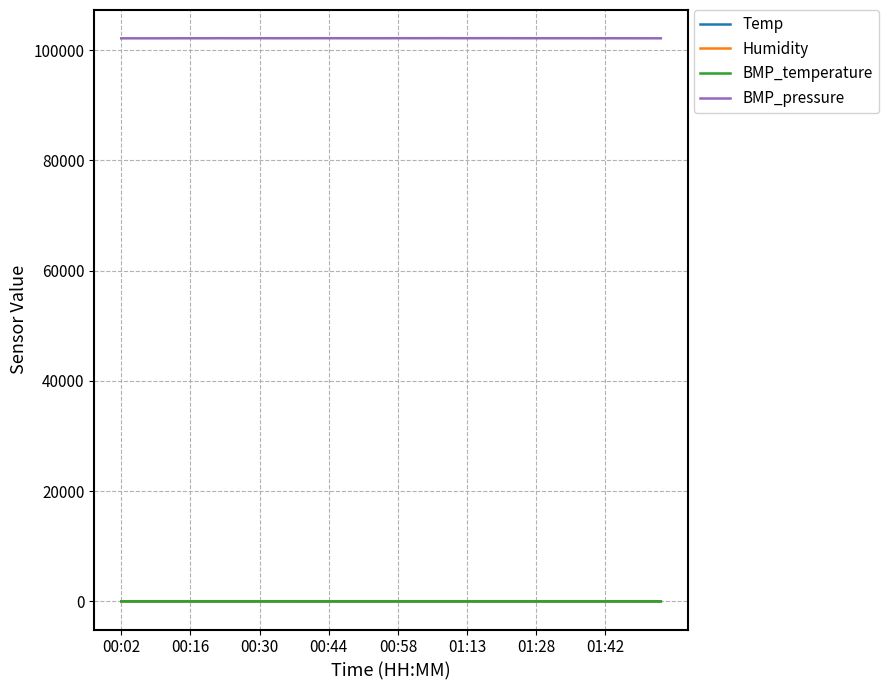

What is the greatest value displayed?

102160.0